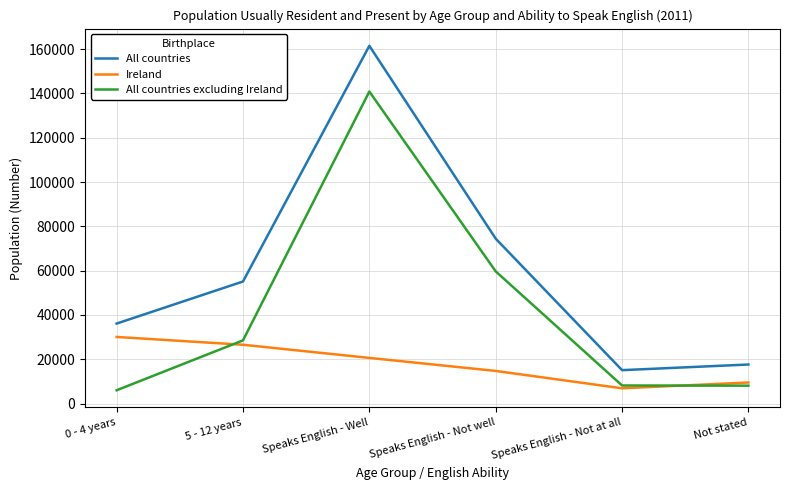

Which series has the largest total across all categories?

All countries